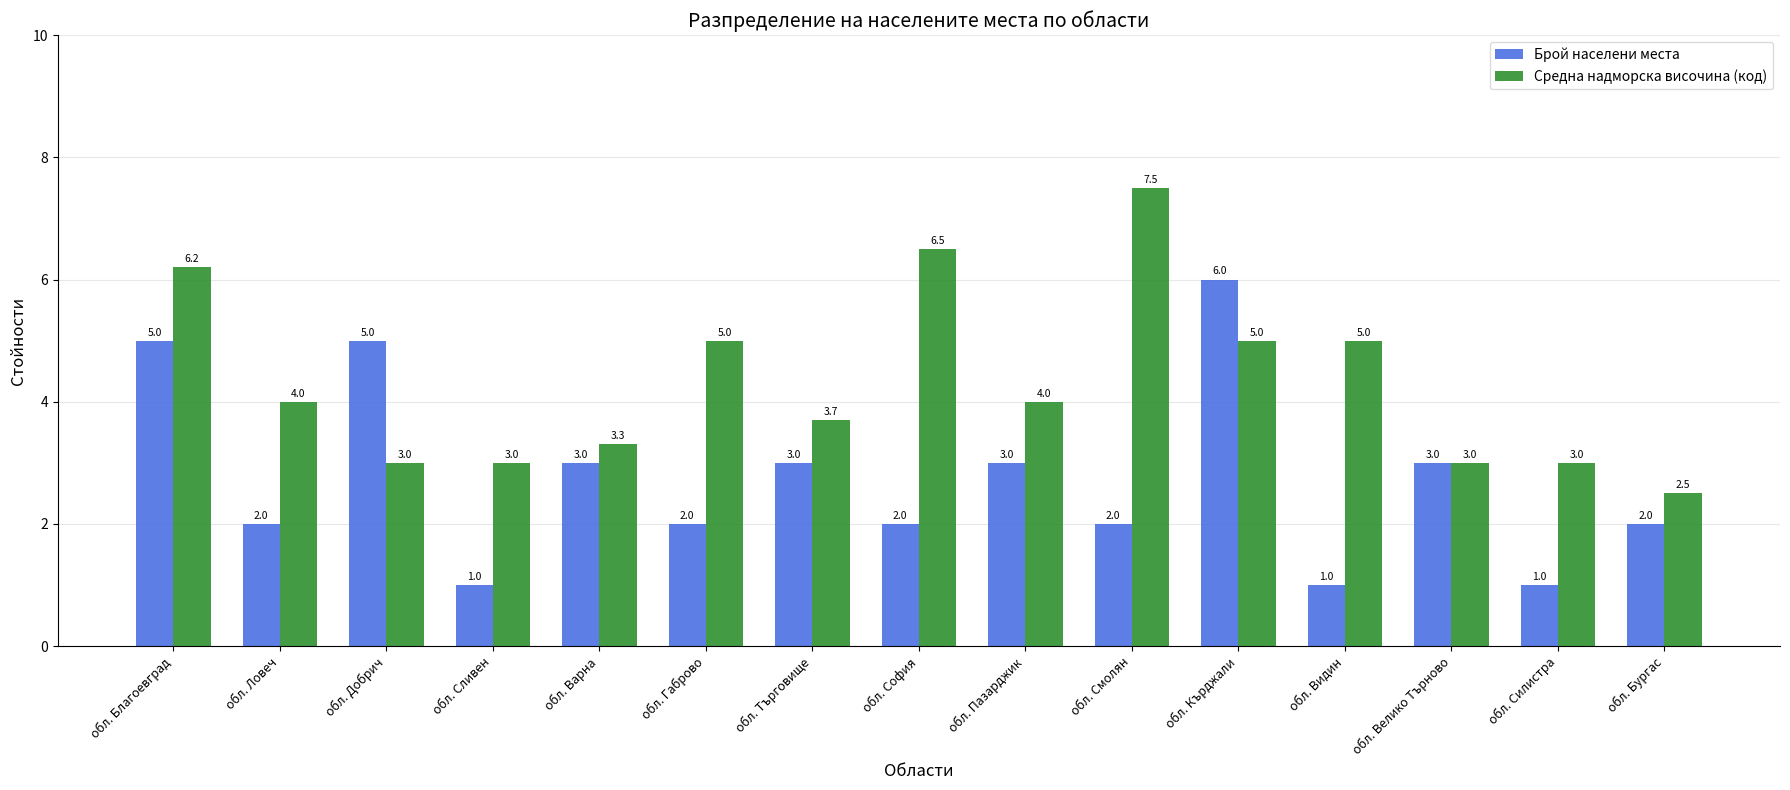

How many categories are shown in the chart?

15